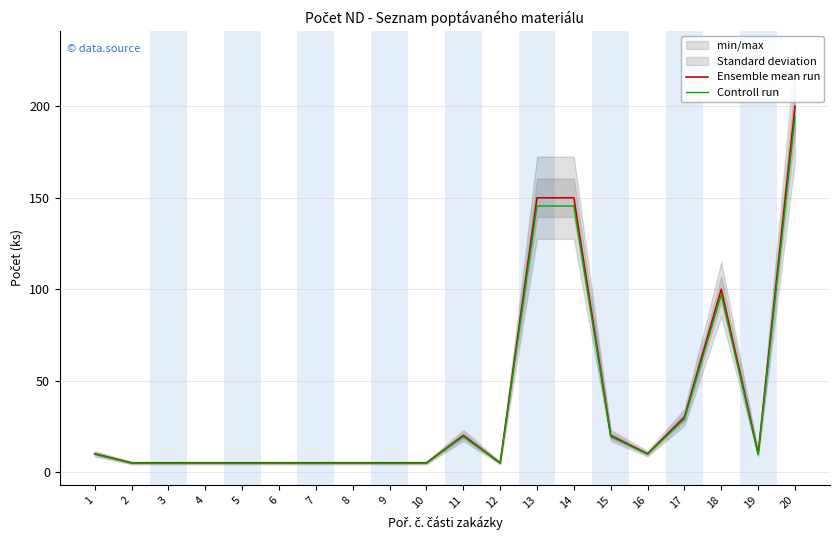

What is the average value of the Controll run series?

36.4